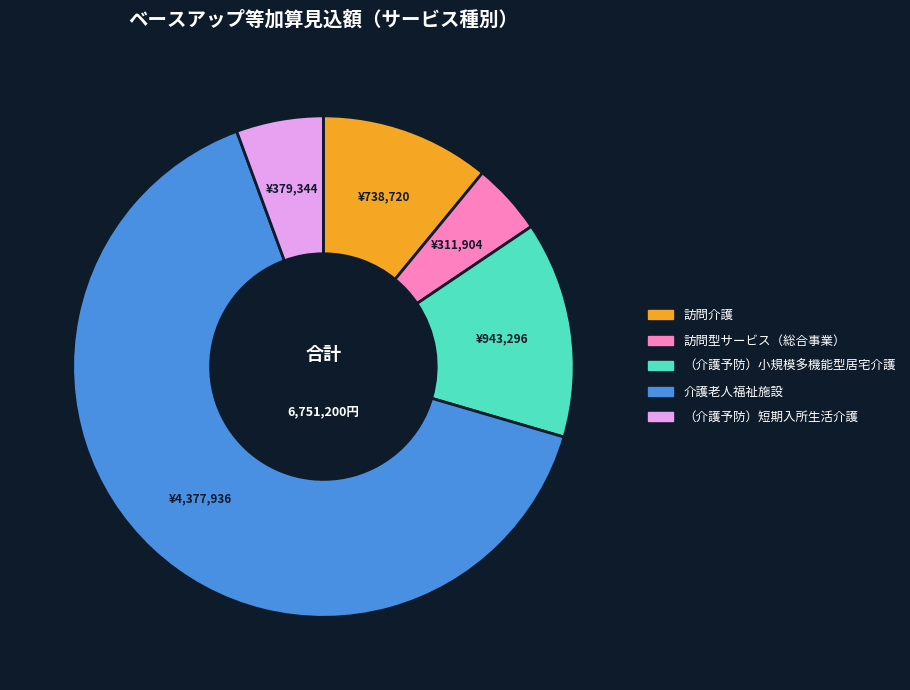

Between 介護老人福祉施設 and （介護予防）小規模多機能型居宅介護, which is larger?

介護老人福祉施設